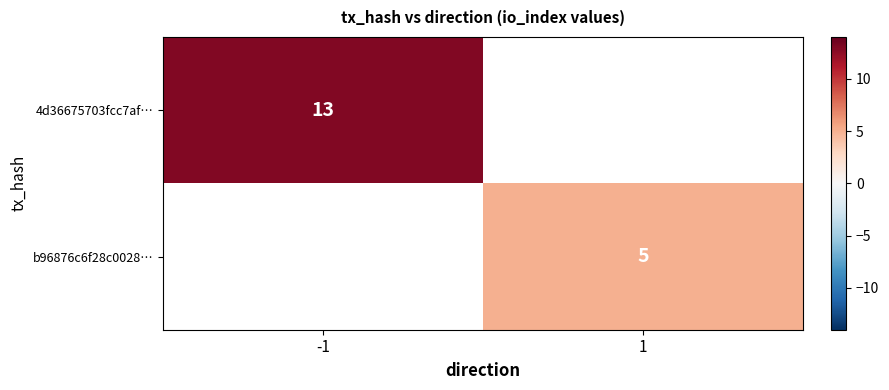

The b96876c6f28c0028… series shows 5 at 1. True or false?

True